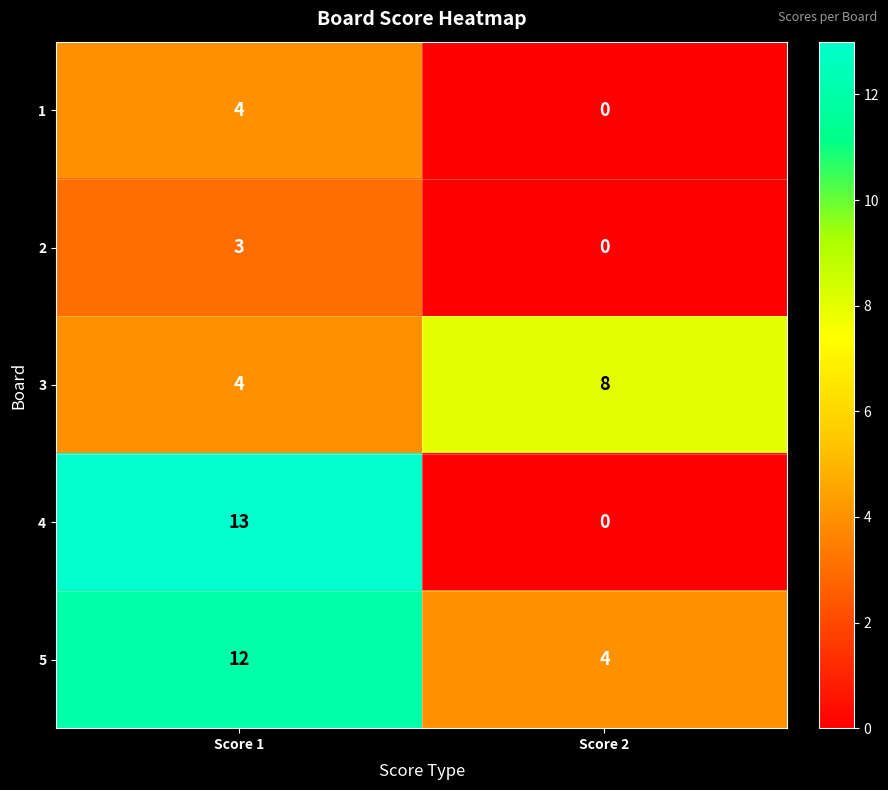

What is the sum of all 1 values?

4